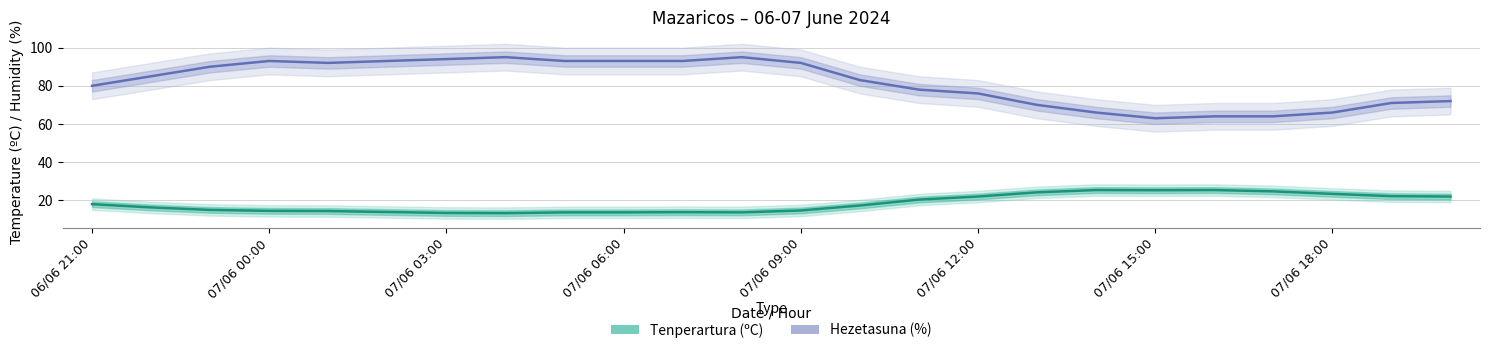

Where is Tenperartura (ºC) nearest to the value 19?

06/06 21:00